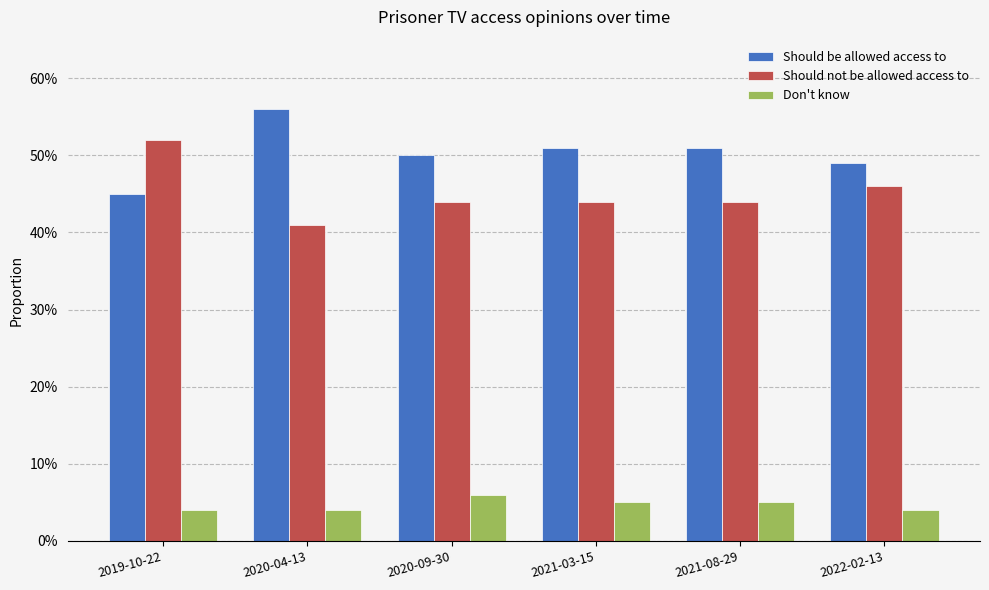

The value of Should not be allowed access to at 2019-10-22 is 0.5. True or false?

True